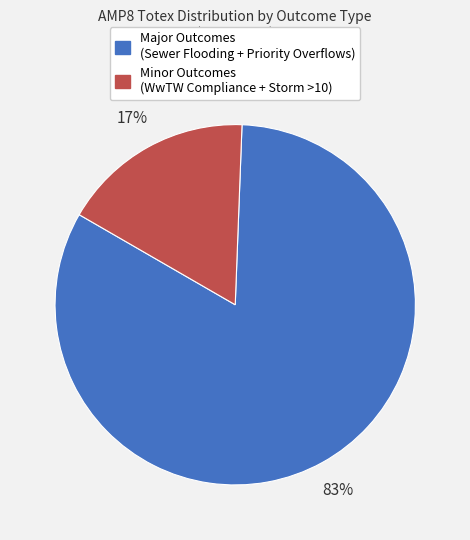

Is there any slice that represents more than half of the pie?

Yes